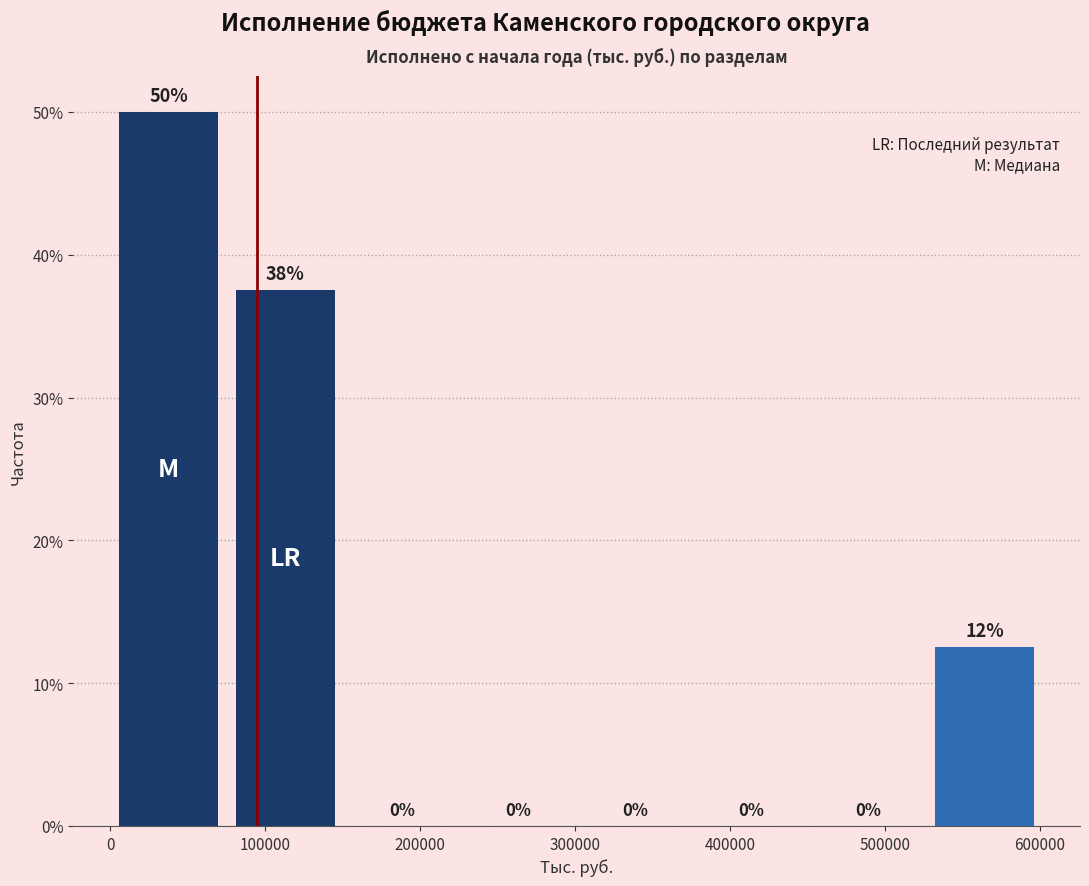

Over which range of the x-axis is the bar tallest?

0 to 80000